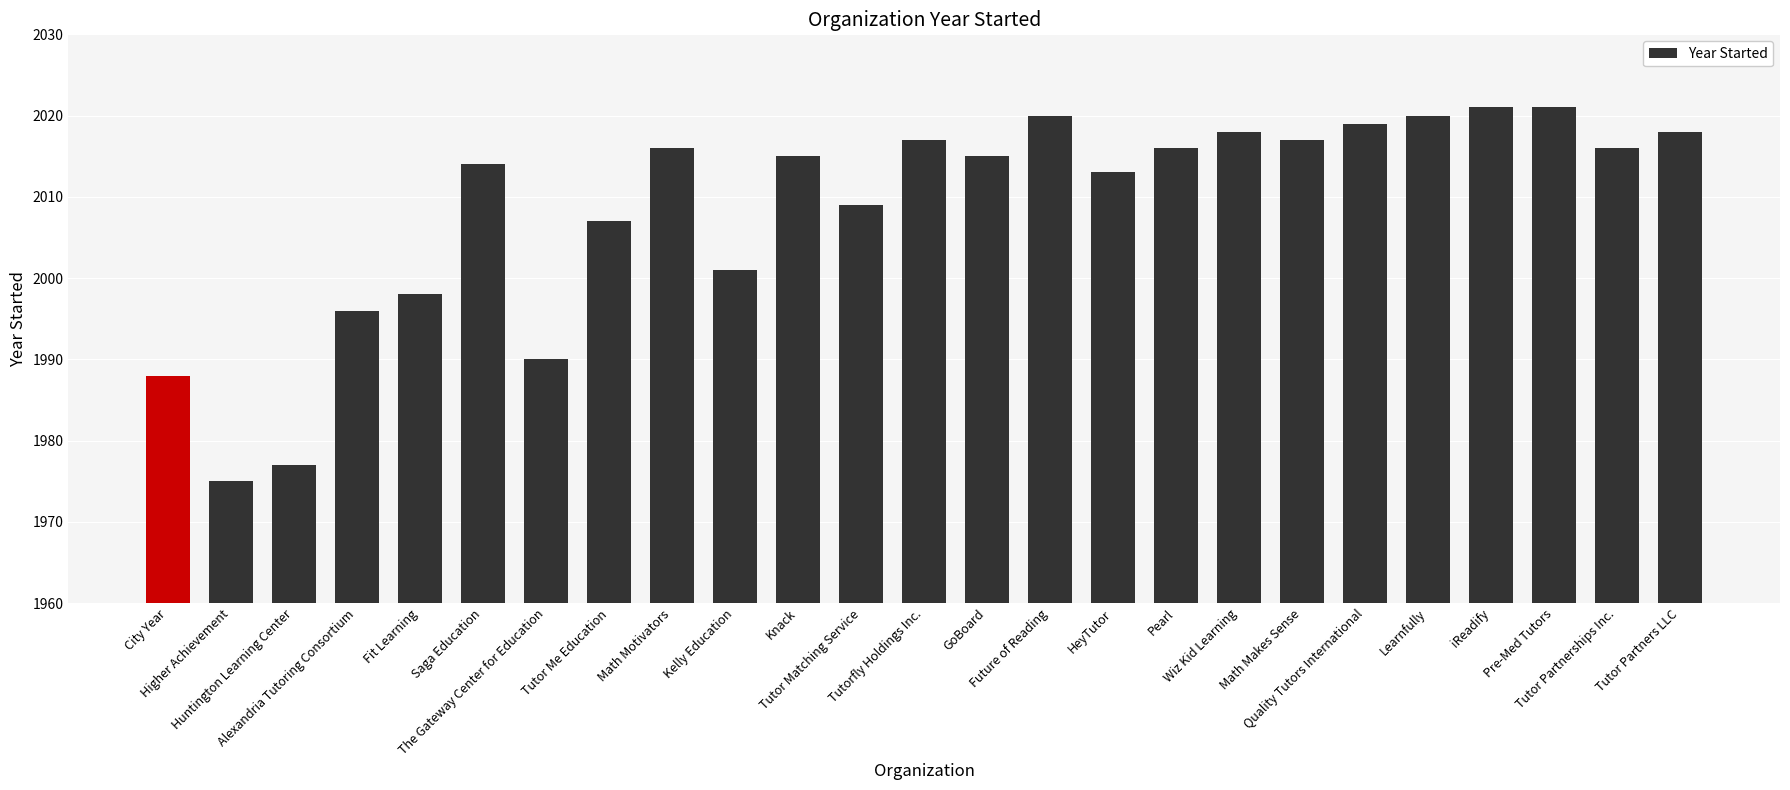

Are the bars horizontal?

No